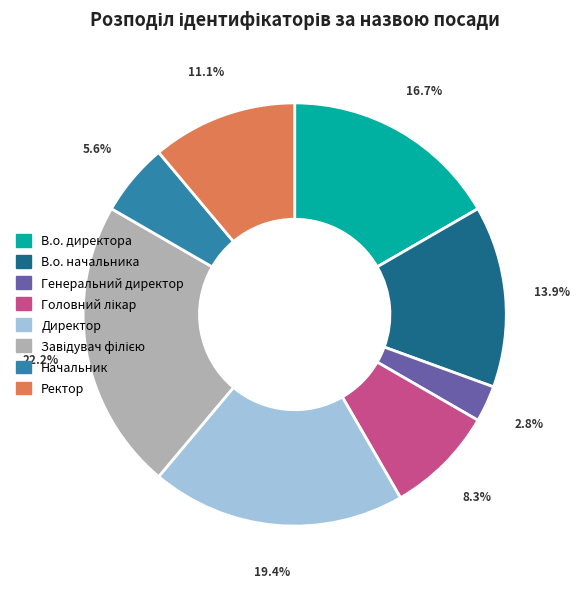

True or false: Ректор accounts for 11% of the total.

True